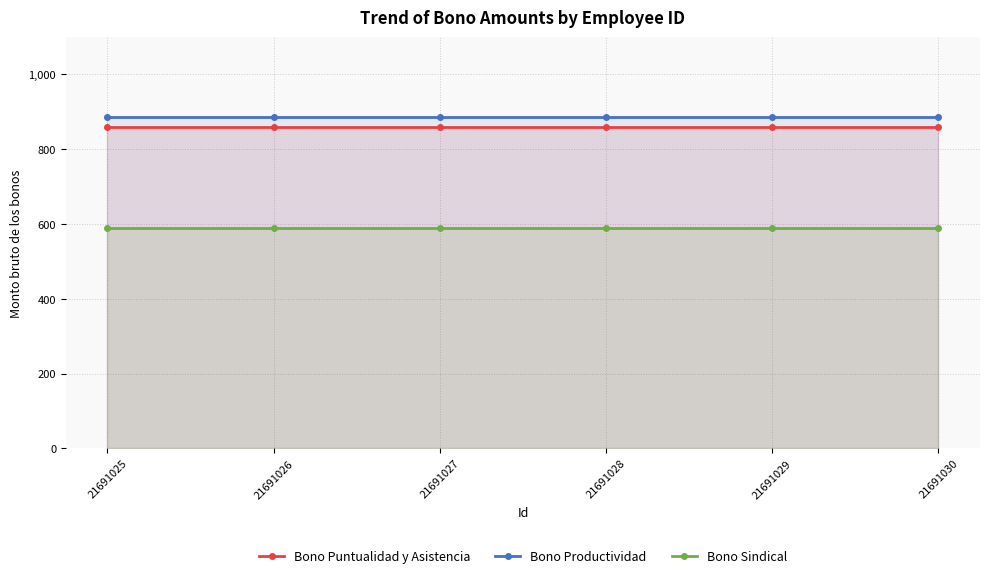

Is the value of Bono Puntualidad y Asistencia at 21691030 greater than the value of Bono Productividad at 21691025?

No